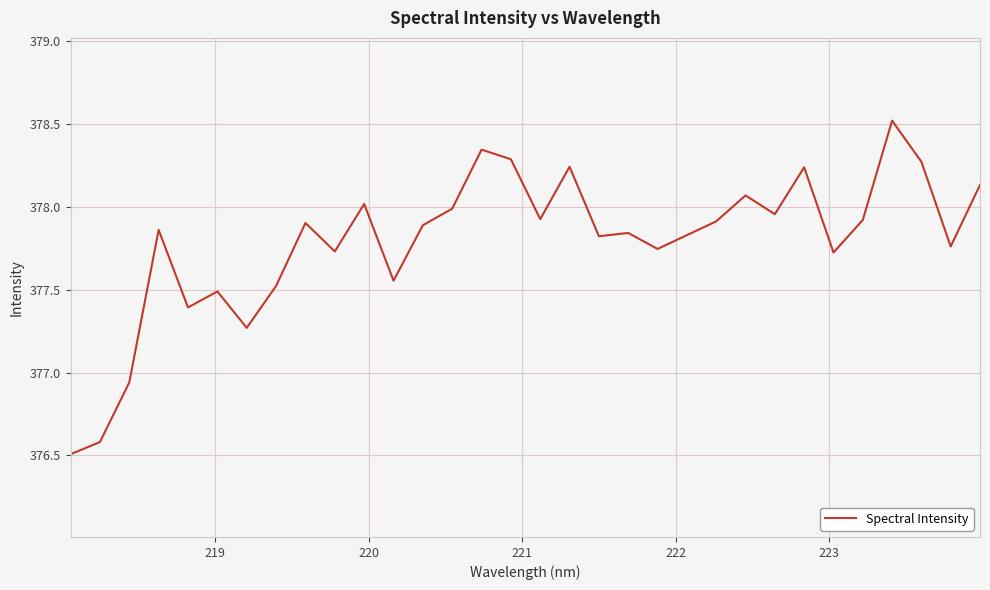

What is the maximum value shown in the chart?

378.5